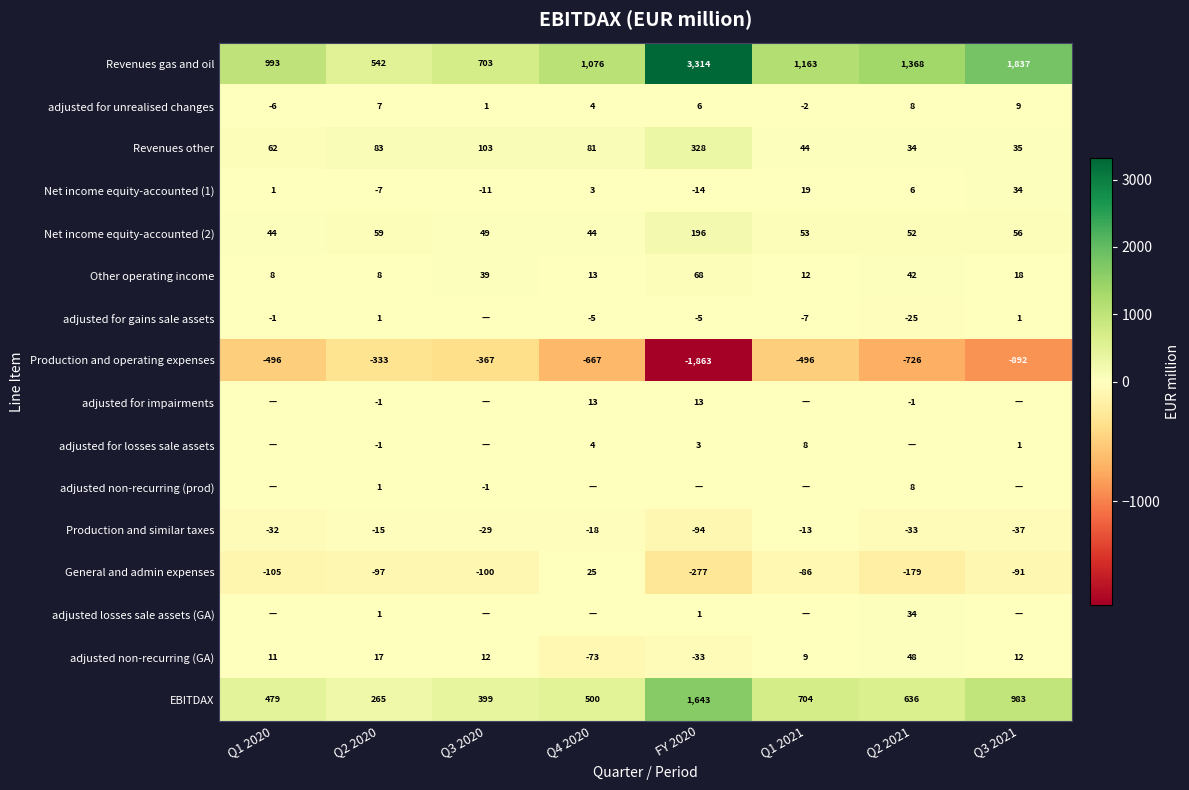

What is the total value across all series at Q3 2021?

1966